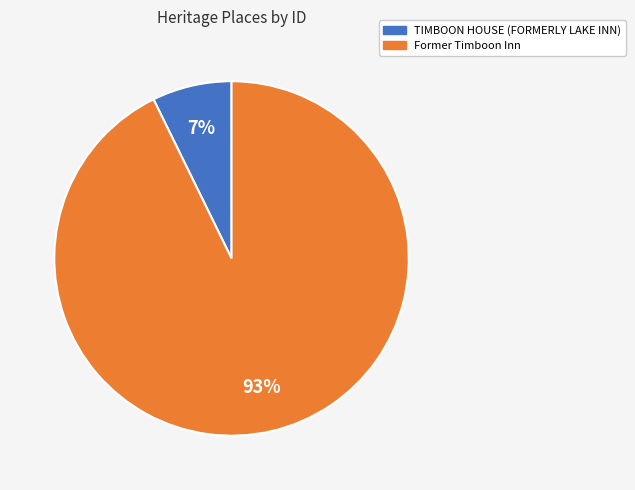

What is the smallest slice in the pie chart?

TIMBOON HOUSE (FORMERLY LAKE INN)